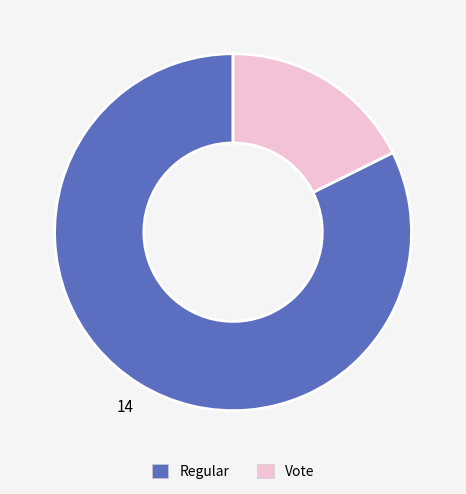

Does Regular account for over 50% of the chart?

Yes